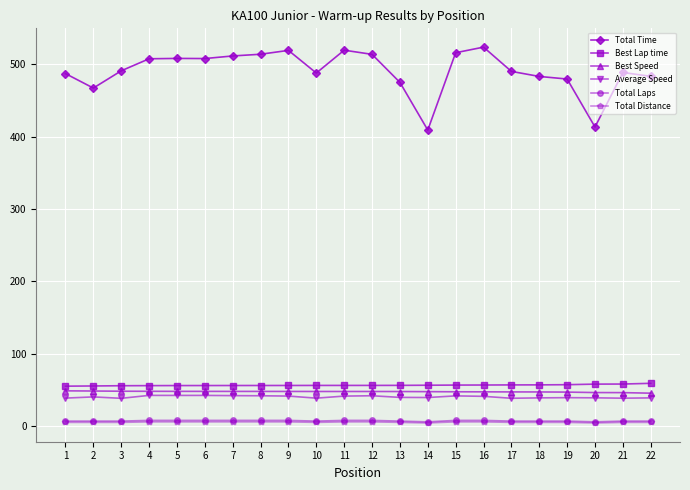

Which series has the largest total across all categories?

Total Time